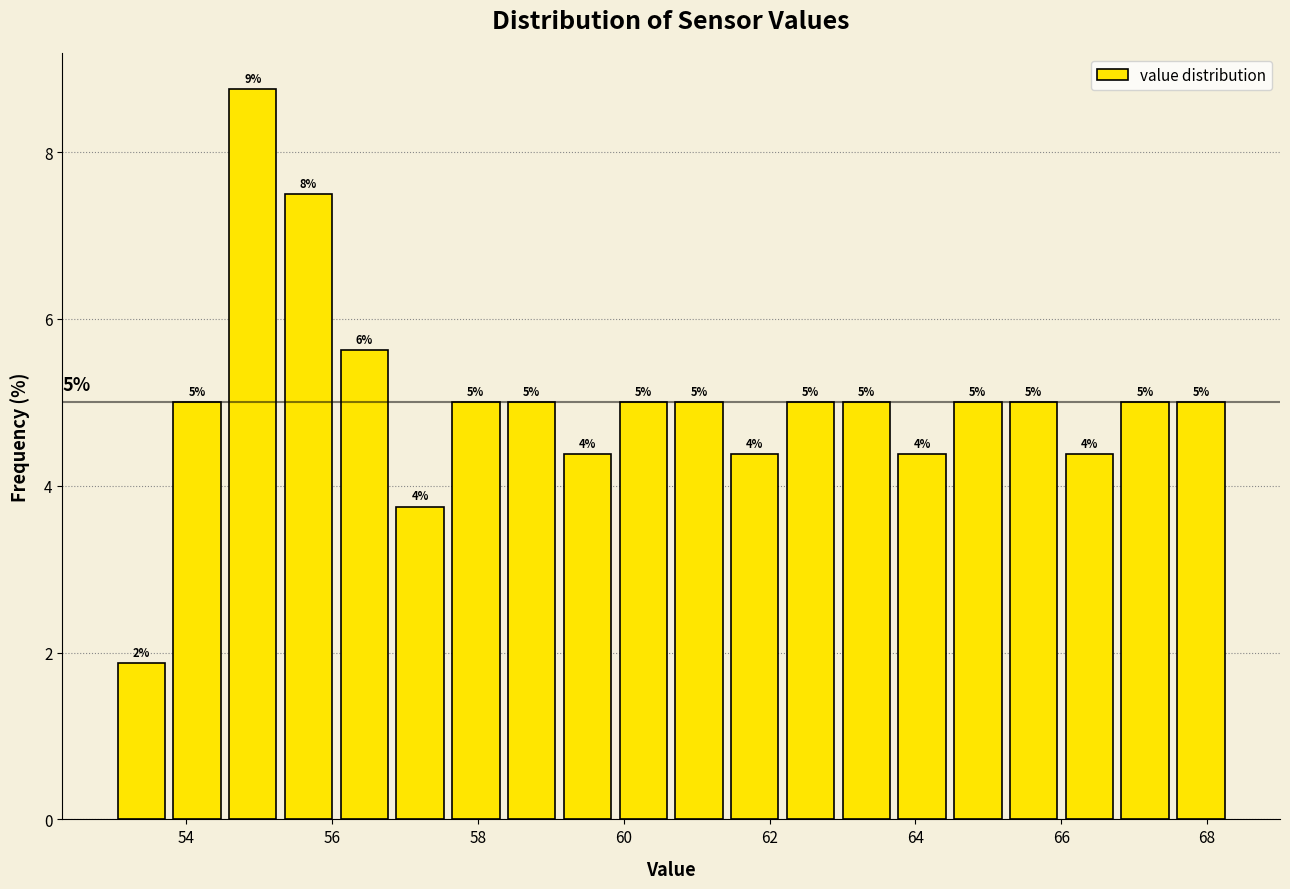

Around what value on the x-axis is the tallest bar? Give the approximate position of its centre, as read against the axis.

55.0